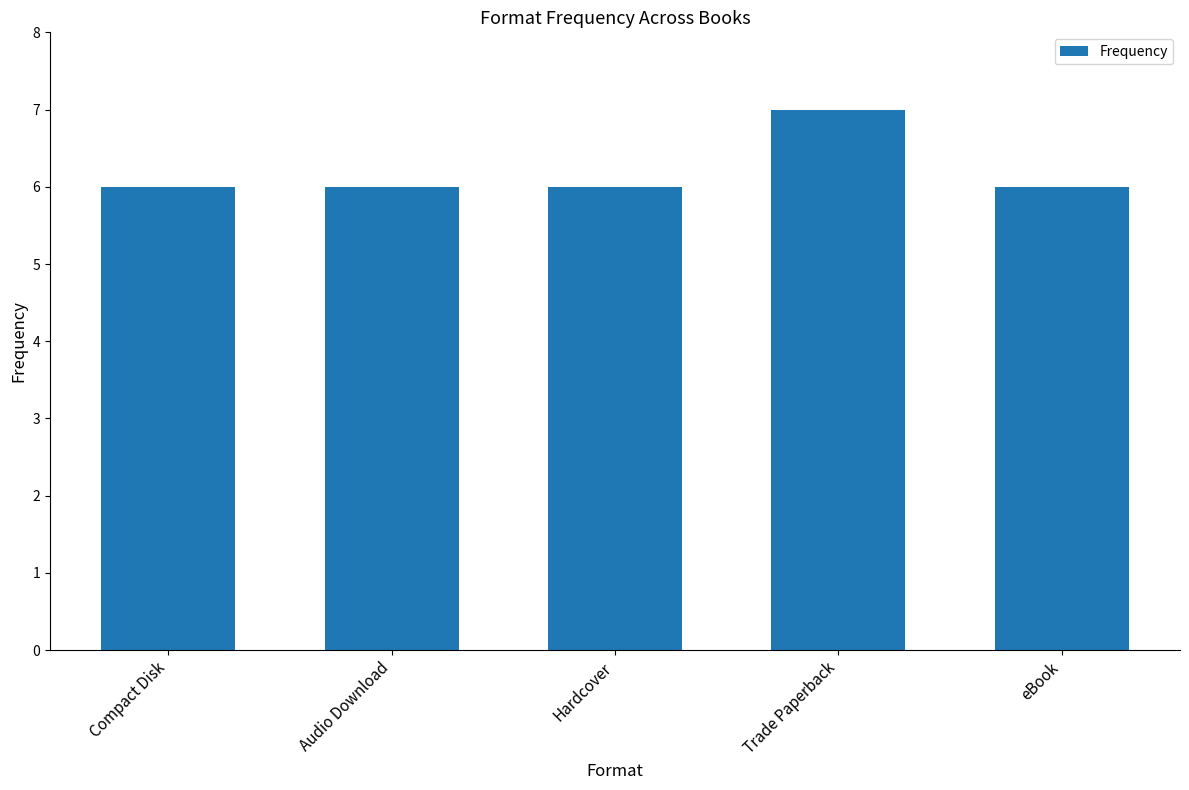

What is the label of the 3rd bar from the left?

Hardcover